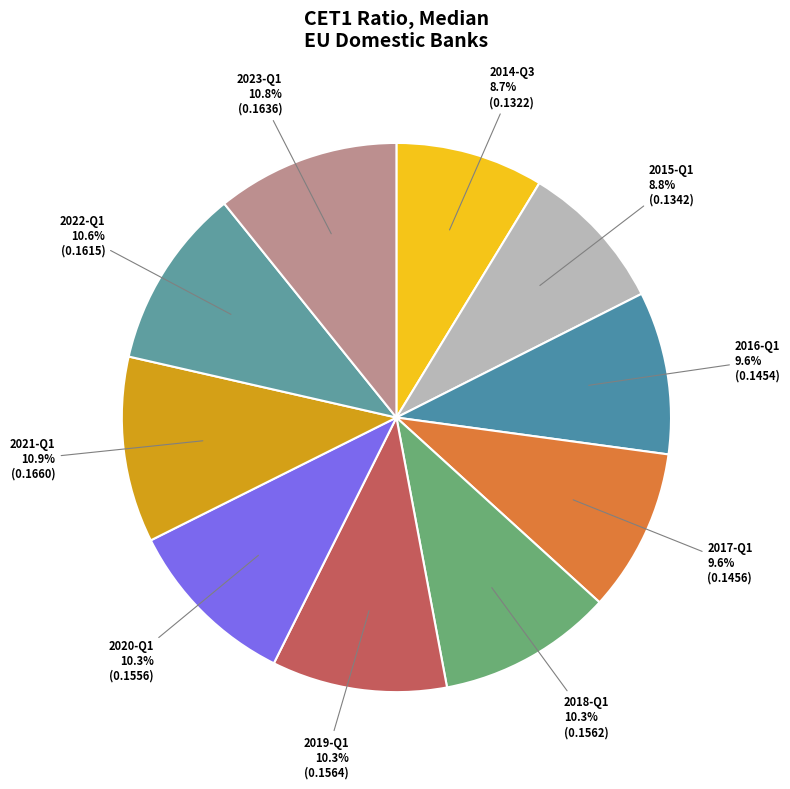

How many slices are in this pie chart?

10